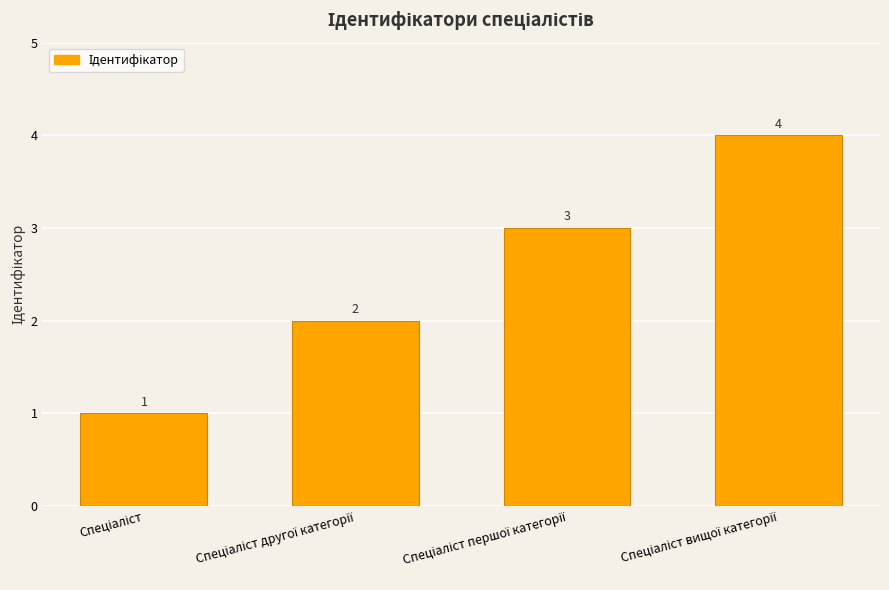

Count the values in the range 2 to 4.

3